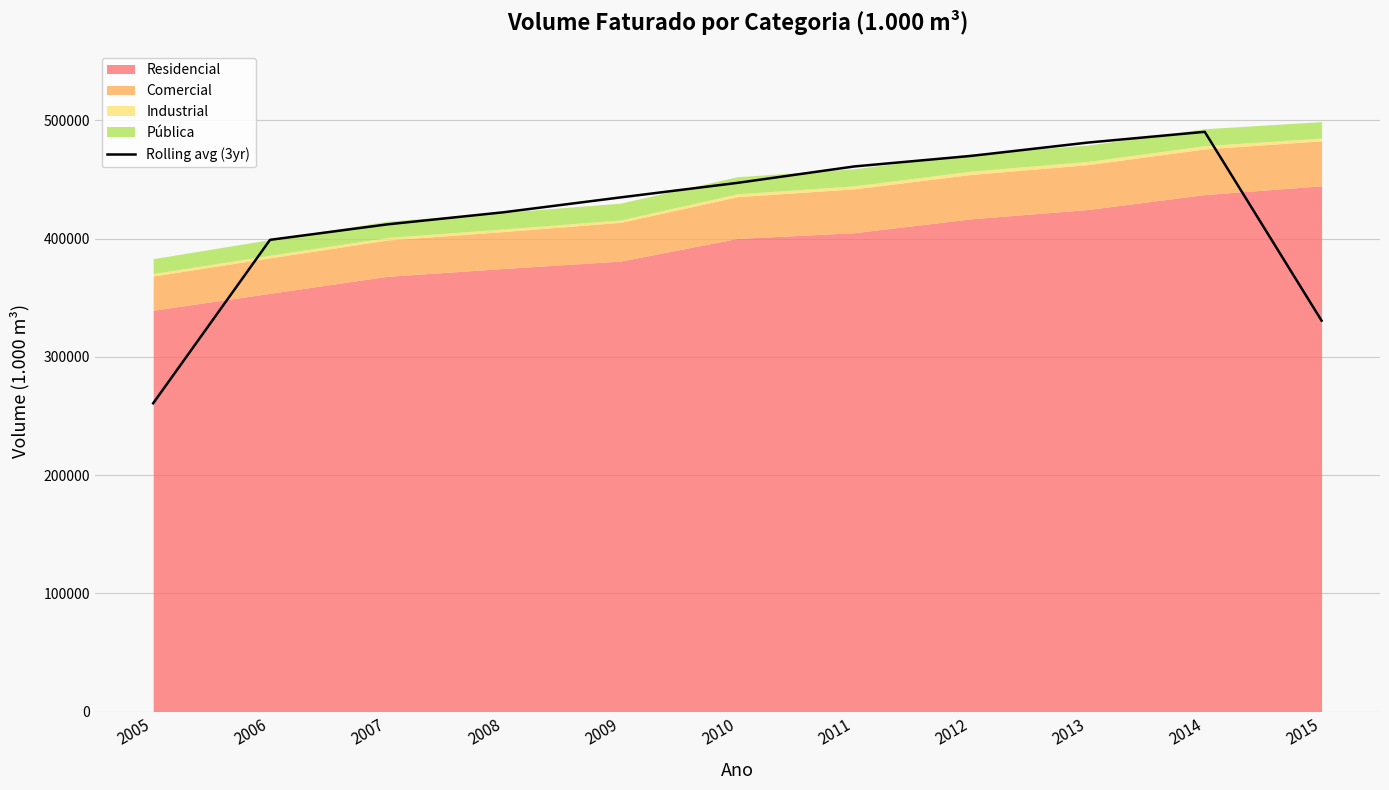

True or false: the data has more than 0 interior local peaks.

True